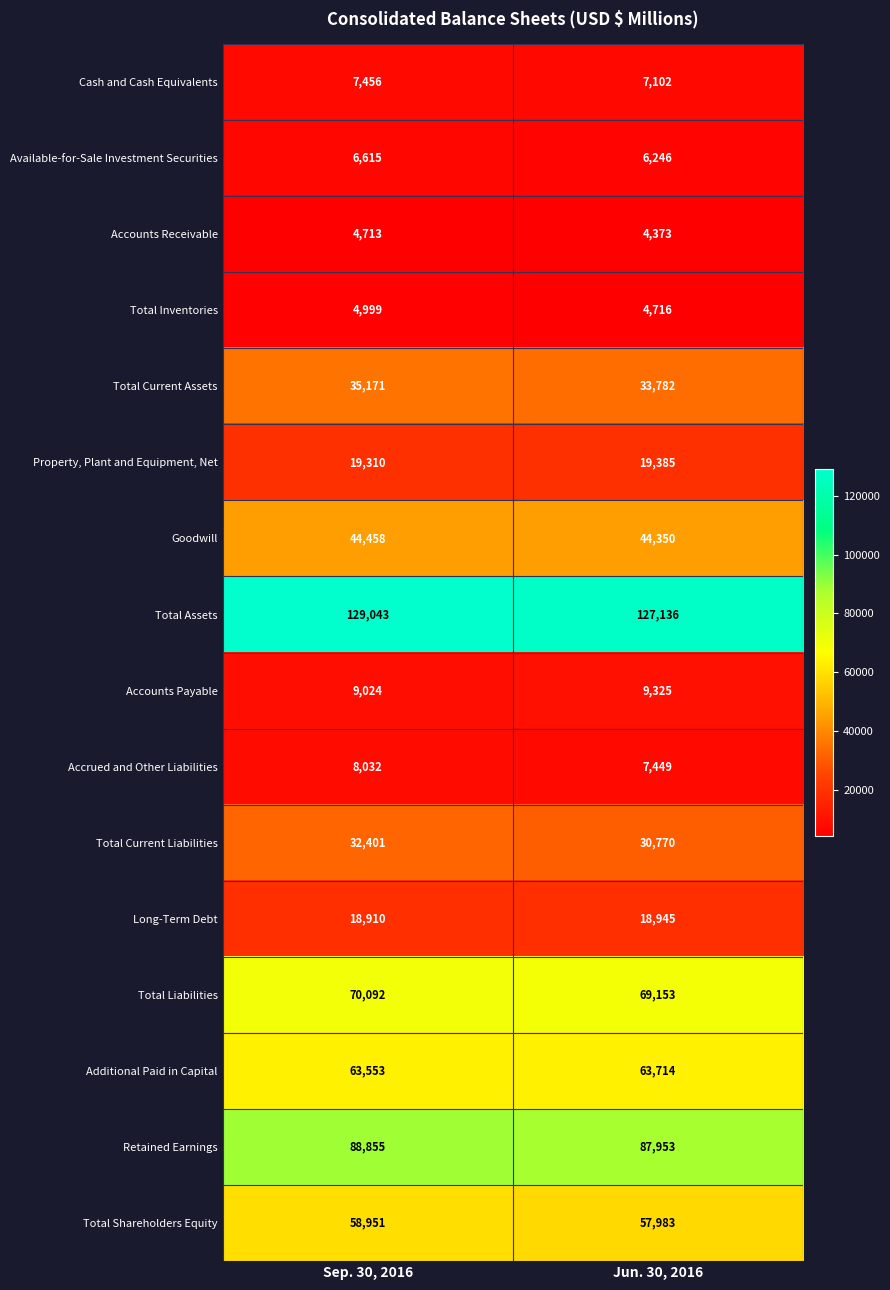

What value does the Available-for-Sale Investment Securities series have at Sep. 30, 2016, to the nearest 10?

6620